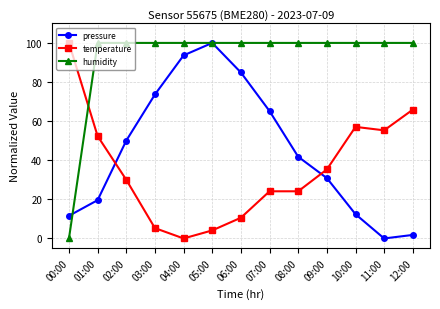

What is the label of the 4th point from the left?

03:00